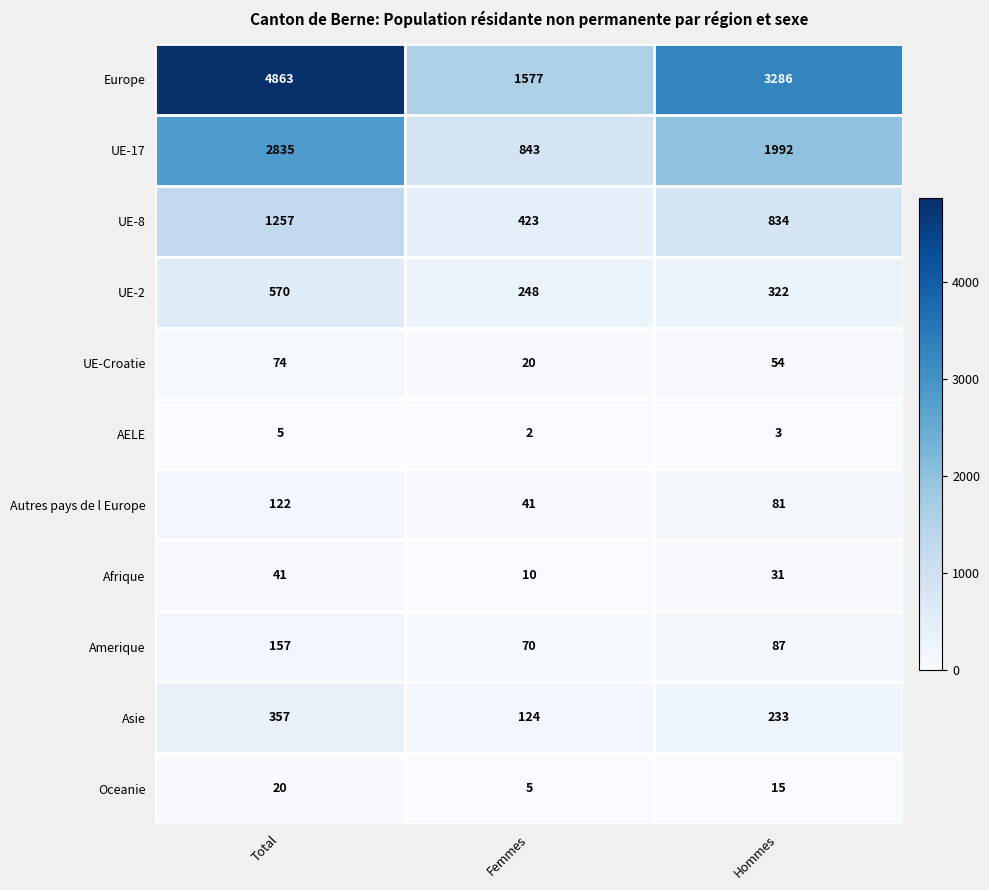

Rank the series at Femmes from highest to lowest value.

Europe, UE-17, UE-8, UE-2, Asie, Amerique, Autres pays de l Europe, UE-Croatie, Afrique, Oceanie, AELE